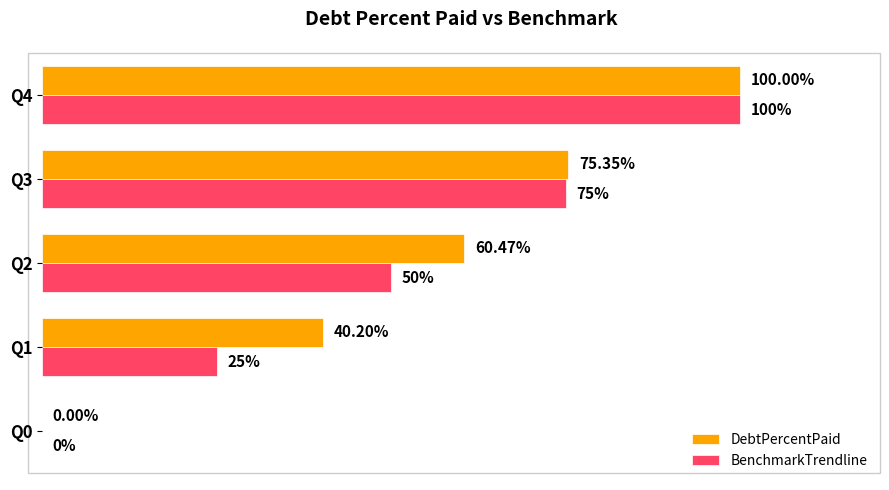

At which category is the sum across all series the highest?

Q4